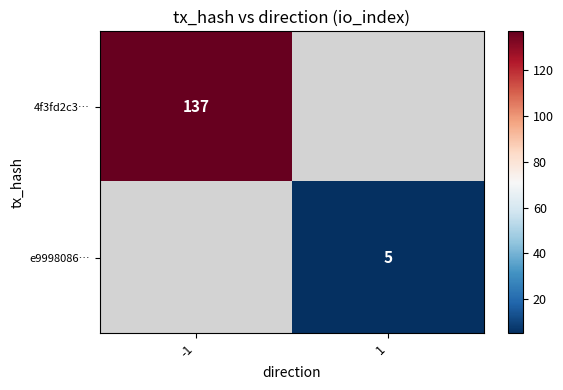

The value of e9998086… at 1 is 3. True or false?

False